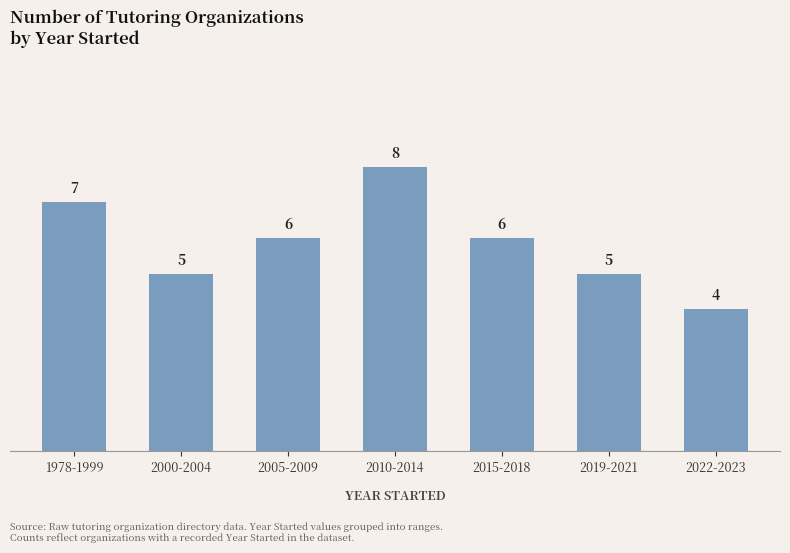

What is the change in value from 2000-2004 to 2005-2009?

+1